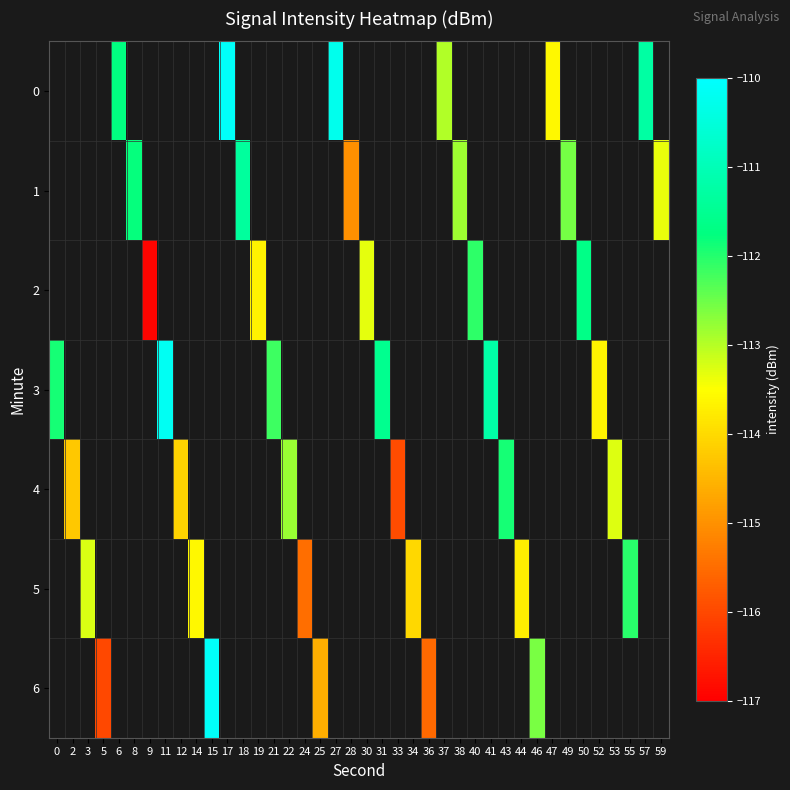

How many data points in row_2 are less than -113?

3